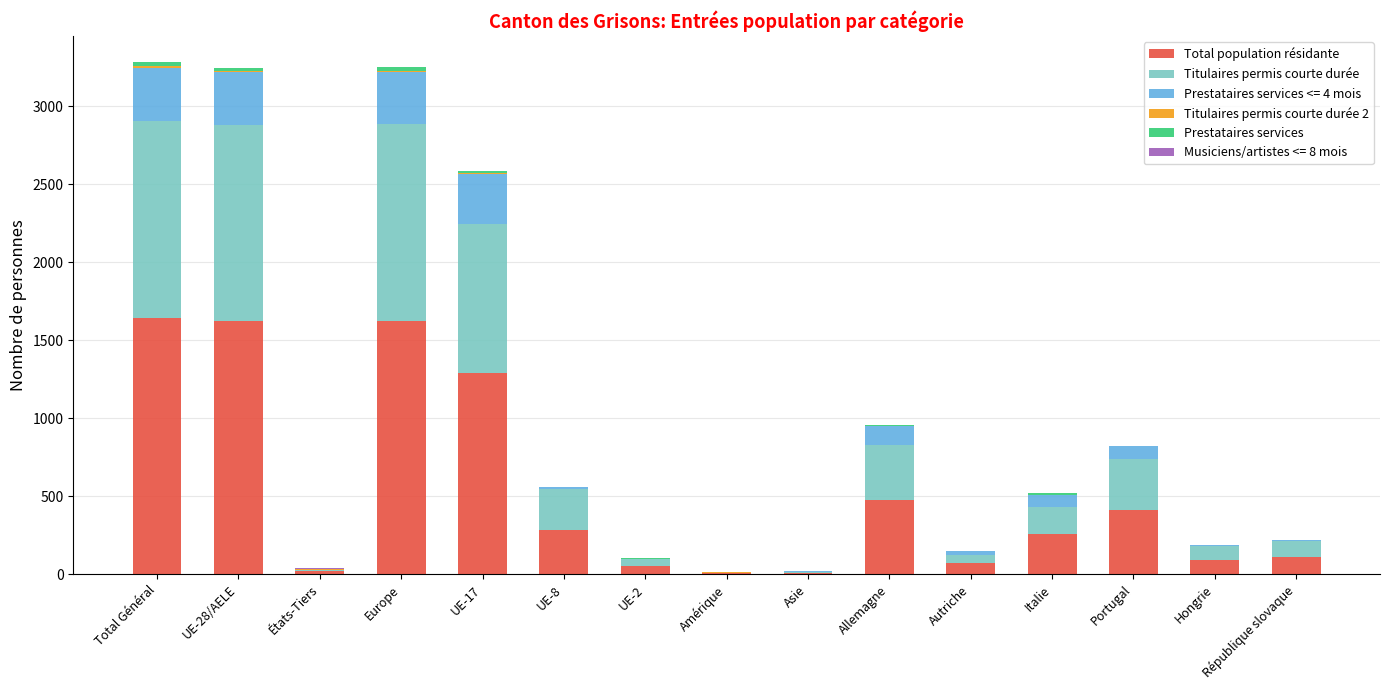

How many series are shown in this chart?

6